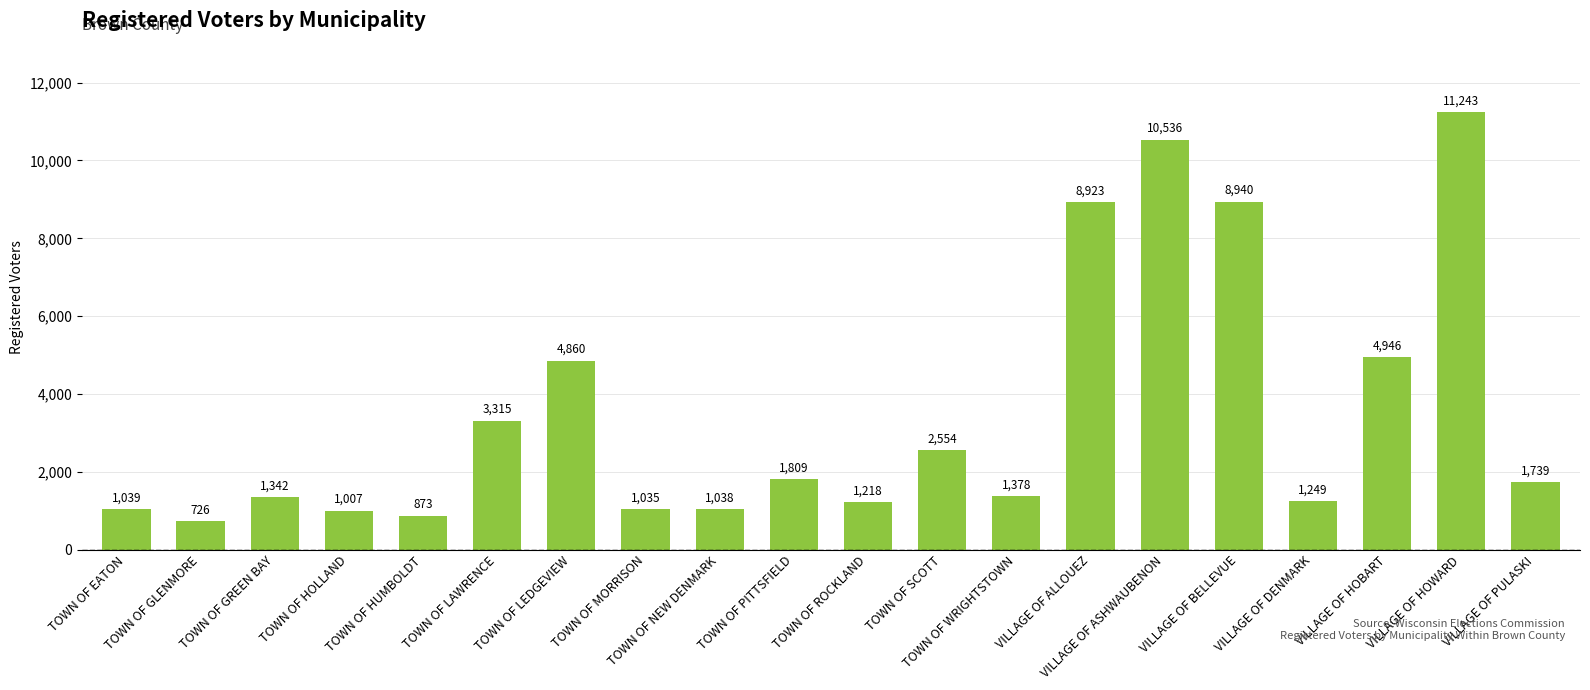

Between TOWN OF NEW DENMARK and VILLAGE OF ASHWAUBENON, which is larger?

VILLAGE OF ASHWAUBENON